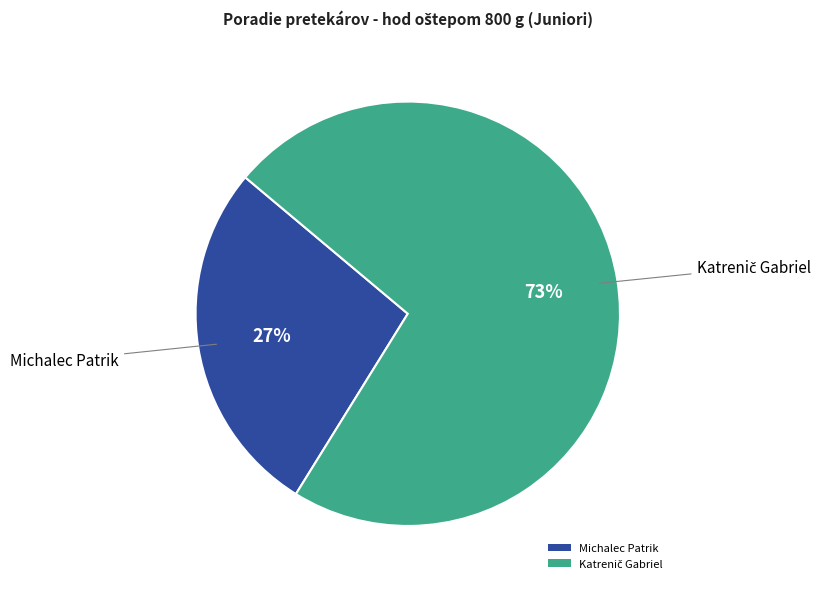

True or false: Michalec Patrik accounts for 22% of the total.

False